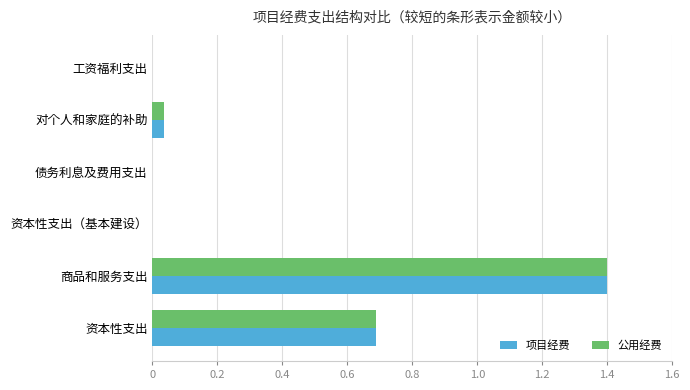

What is the sum of the 公用经费 values at 商品和服务支出 and 工资福利支出?

1.4